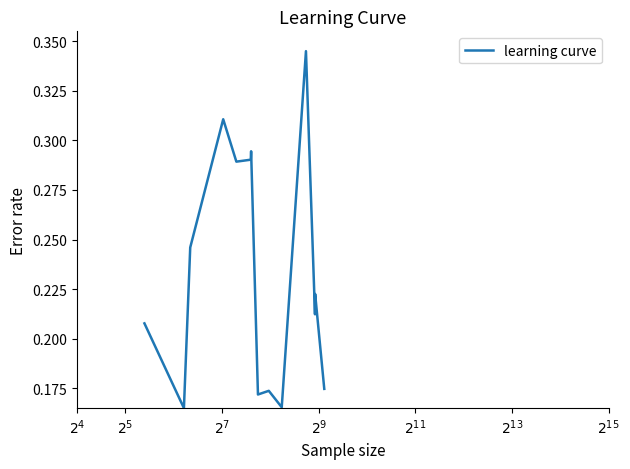

Is this an area chart (filled region under the line)?

No